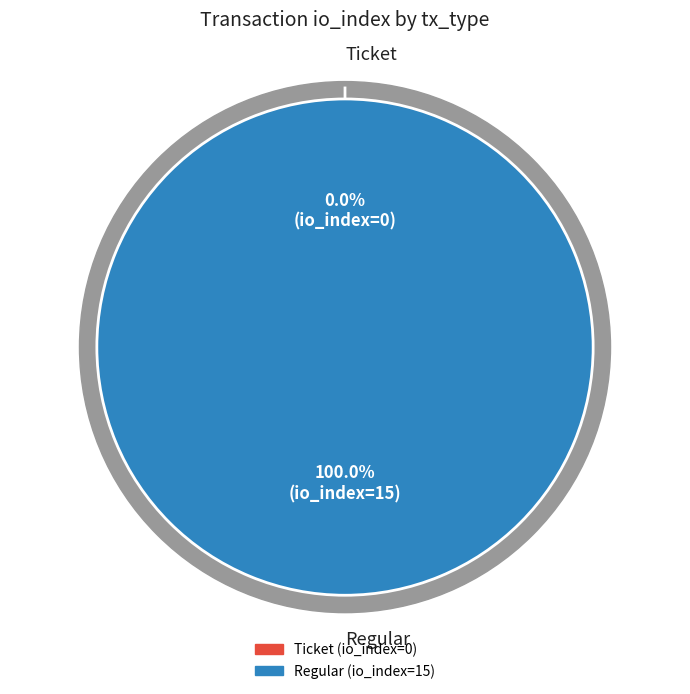

How many slices are in this pie chart?

2